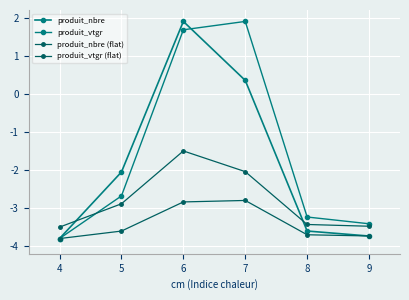

At which label is produit_vtgr (flat) closest to -3?

6